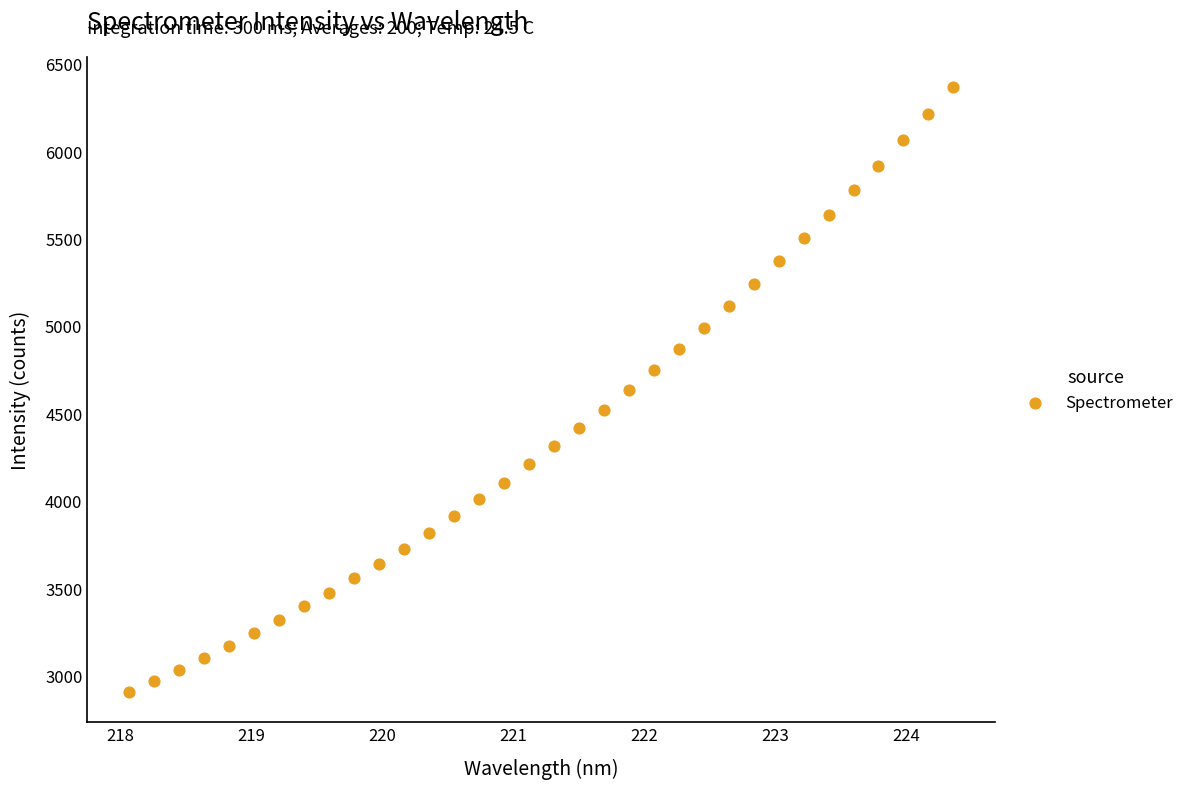

What is the range of X values (max minus min)?

6.3